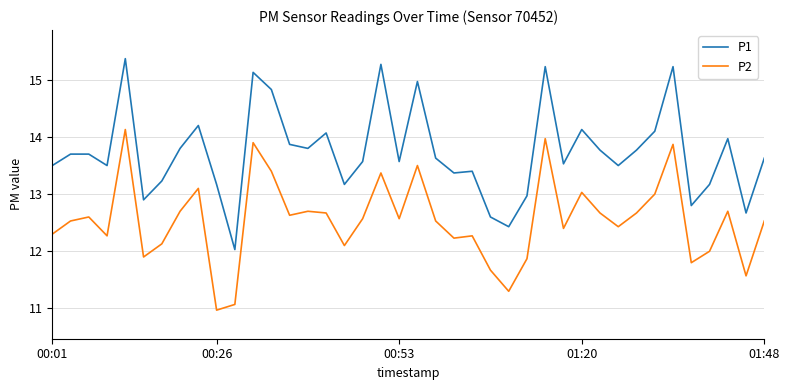

What is the greatest value displayed?

15.4